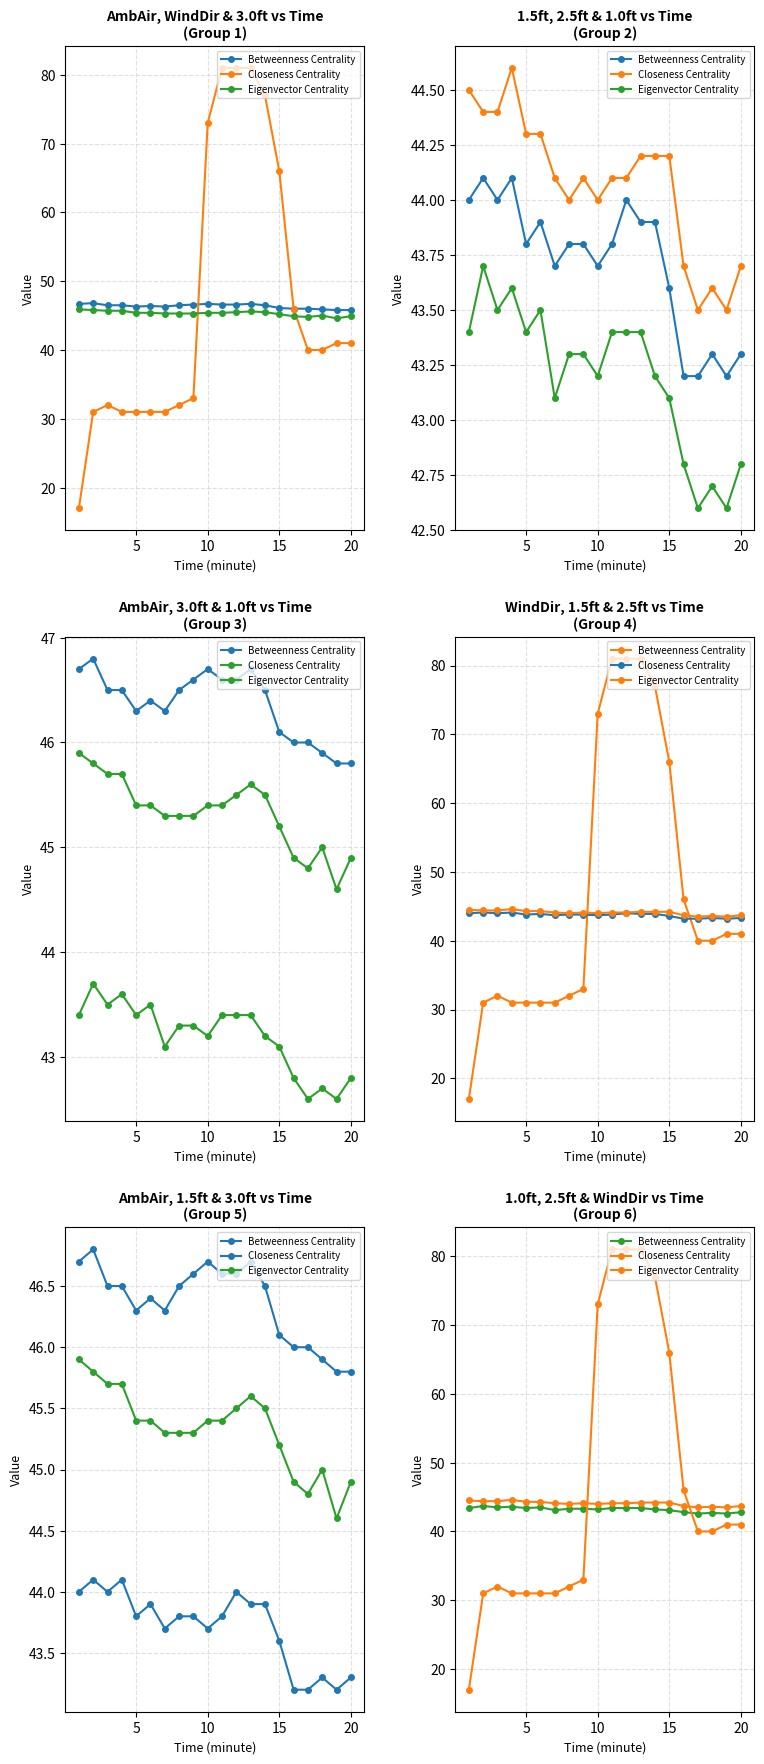

At how many categories does at least one series exceed 62?

6